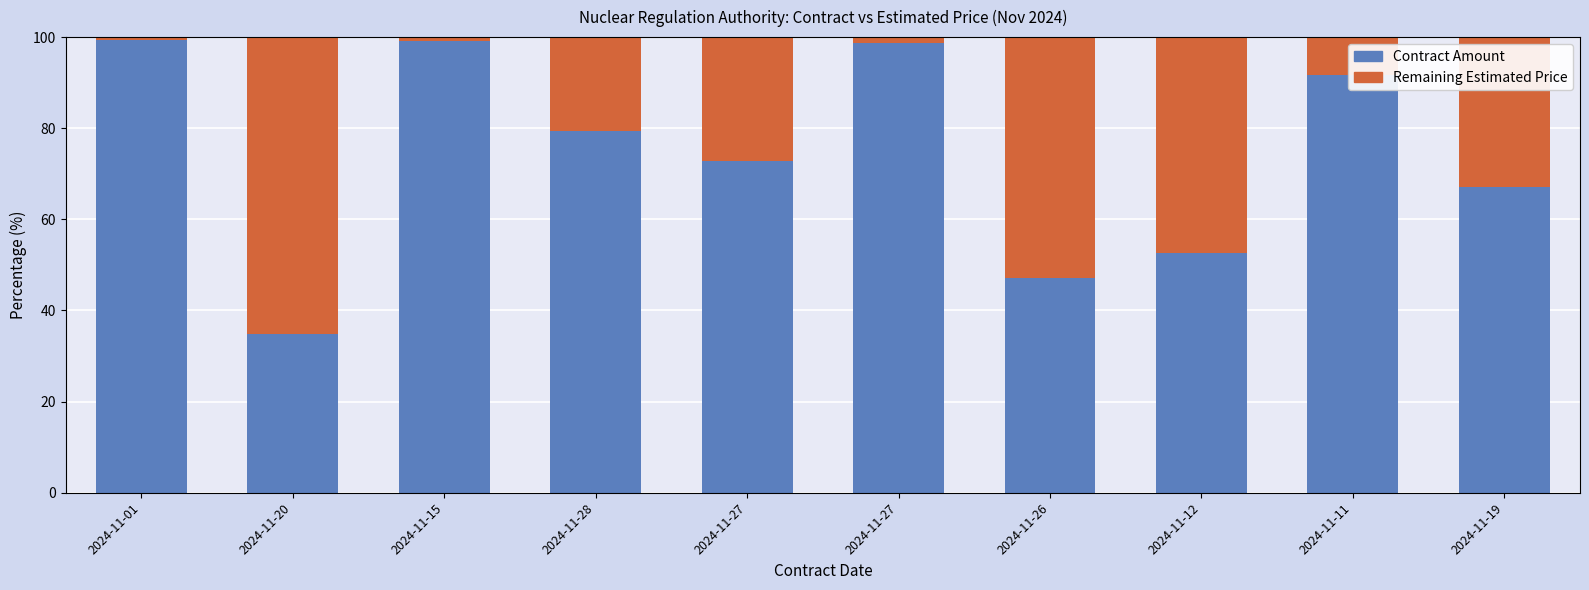

Does the chart contain any negative values?

No